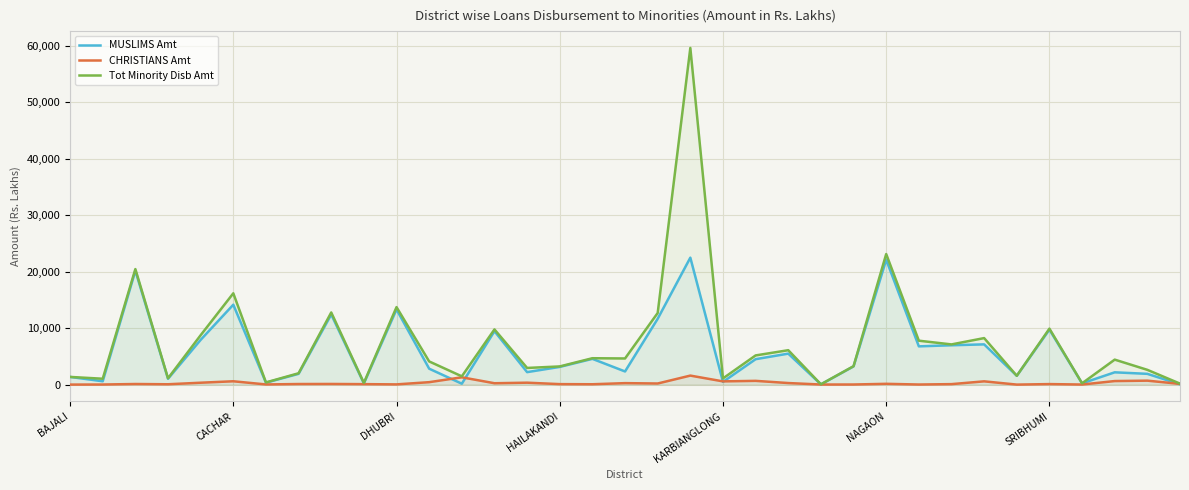

Is the value of MUSLIMS Amt at 33 greater than the value of CHRISTIANS Amt at 21?

Yes